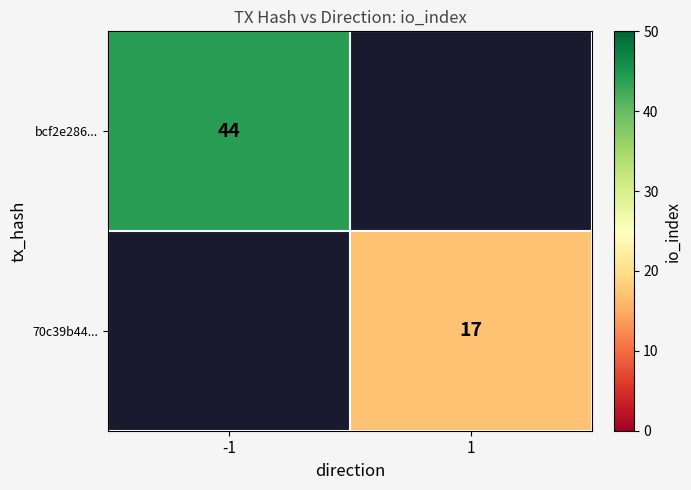

True or false: bcf2e286... has a value of 44 at -1.

True